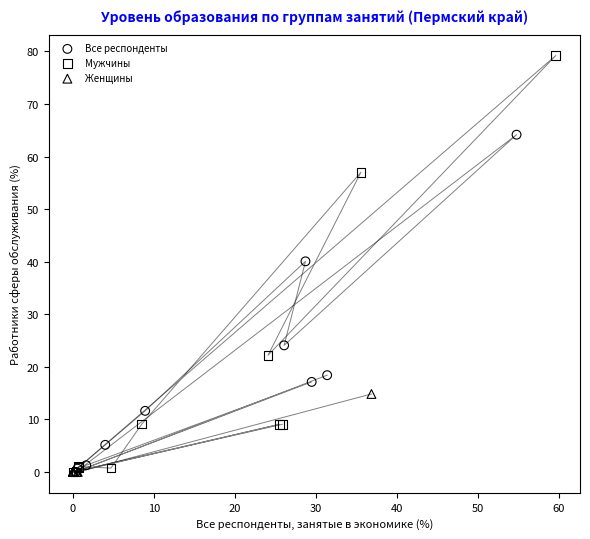

What are all the series names shown in the legend?

Все респонденты, Мужчины, Женщины